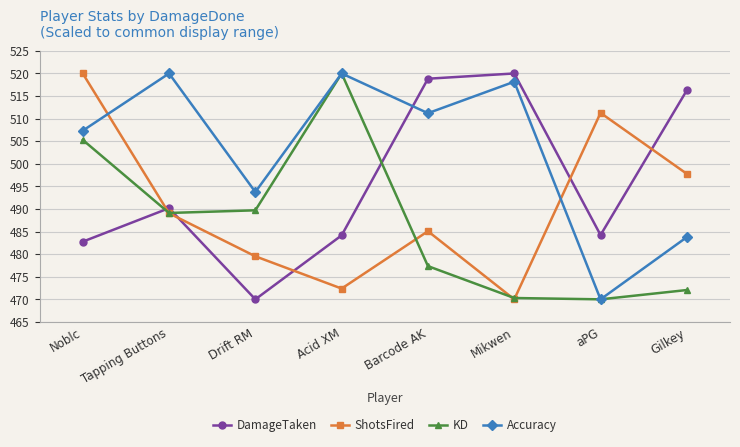

How many lines are shown in the chart?

4